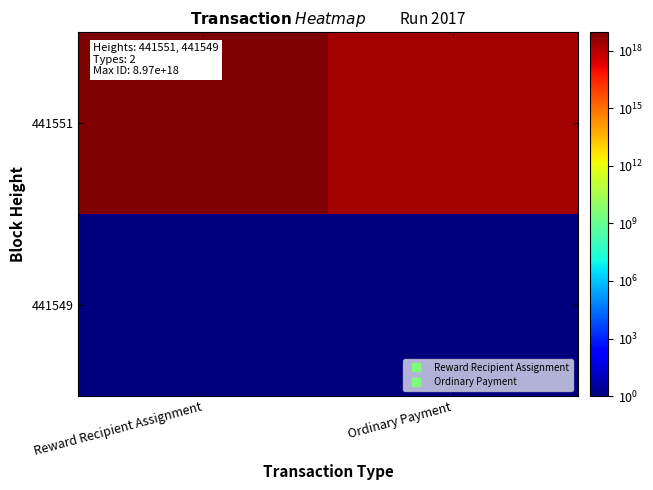

Count the number of data series in this chart.

2